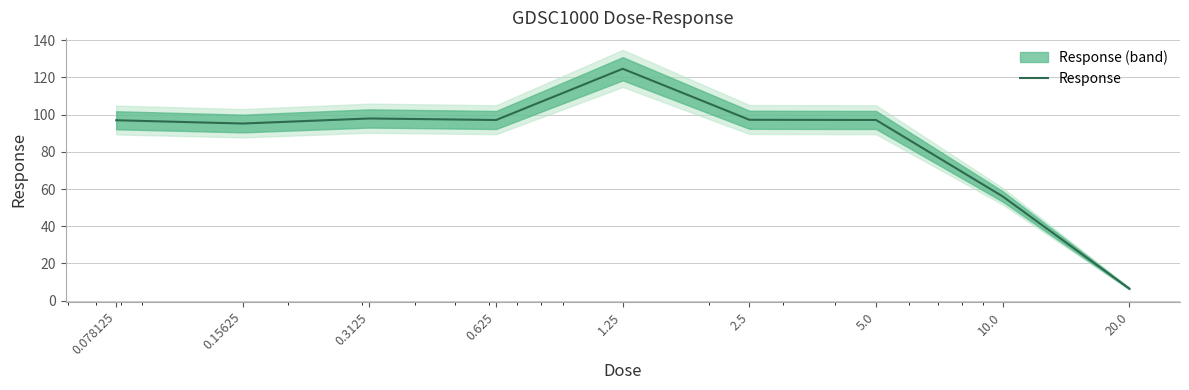

What is the maximum value shown in the chart?

124.6